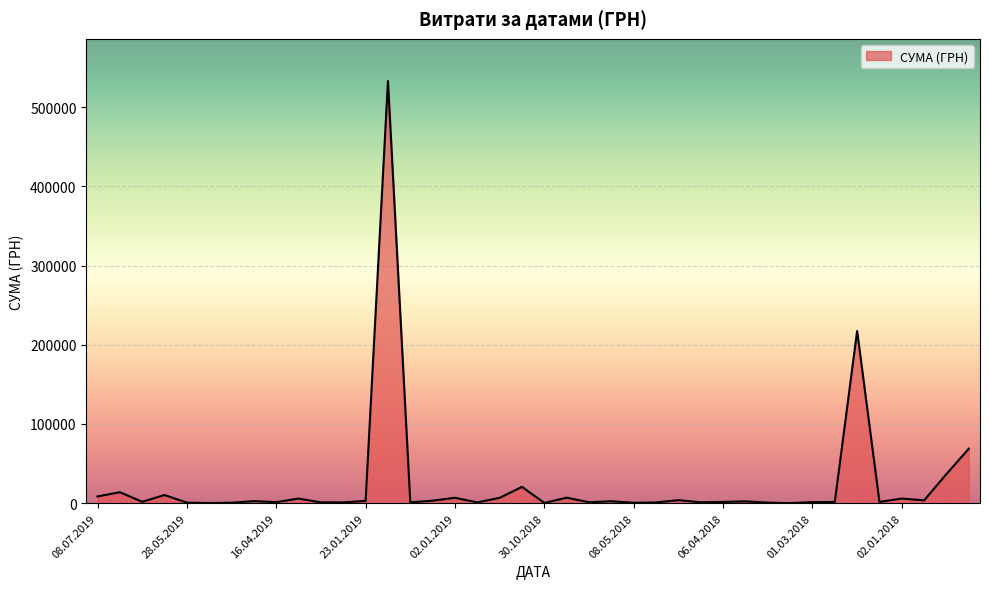

How many interior local peaks (higher than both neighbors) does the data have?

13